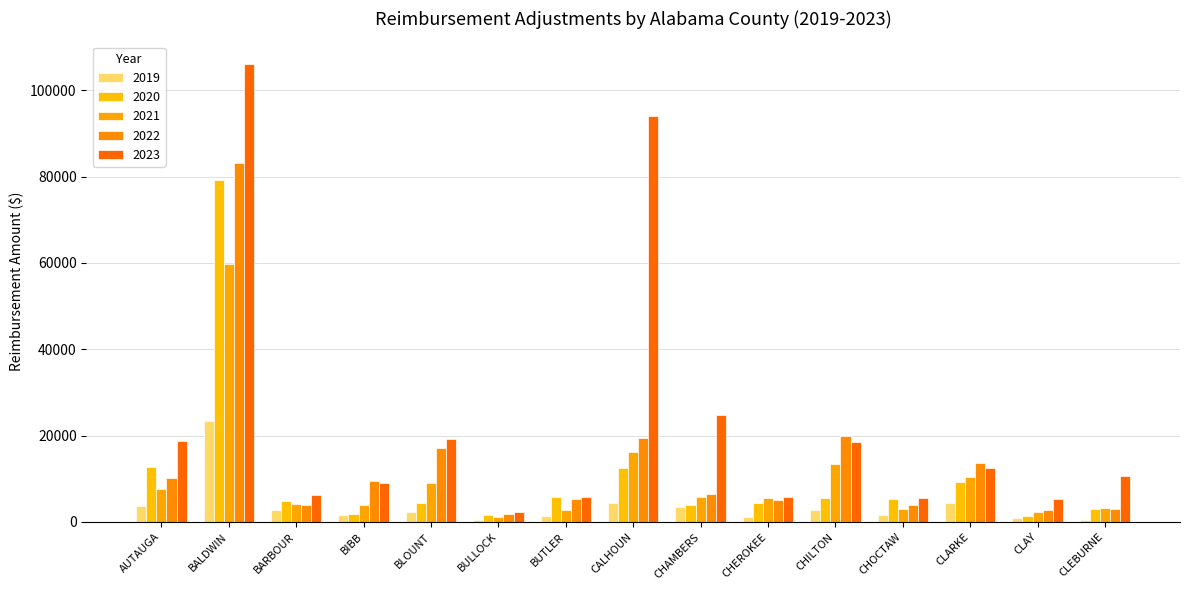

How many bars are there in each group?

5